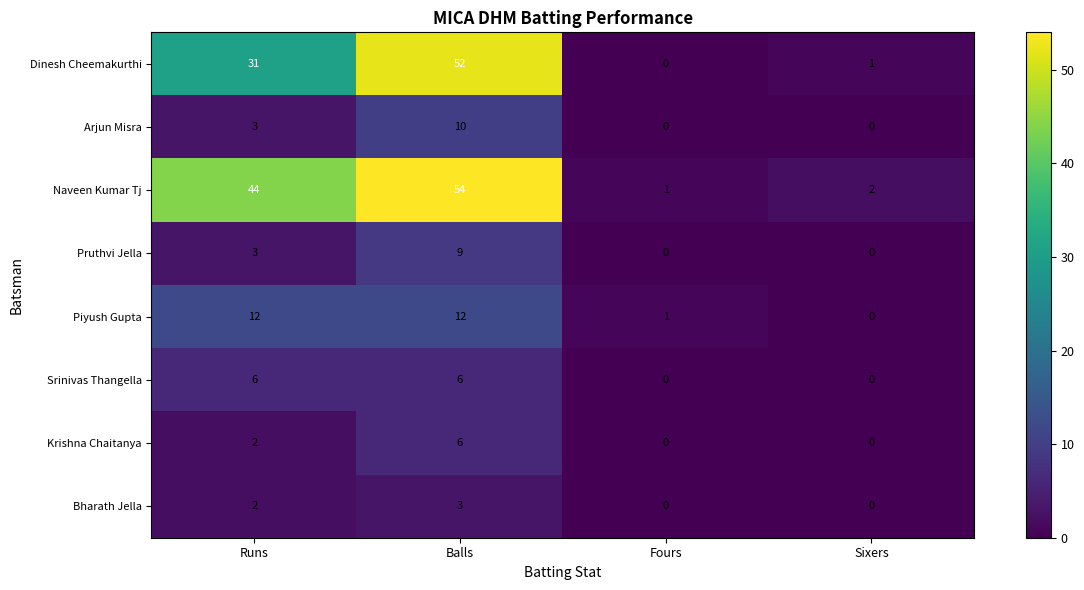

Which series has the largest total across all categories?

Naveen Kumar Tj